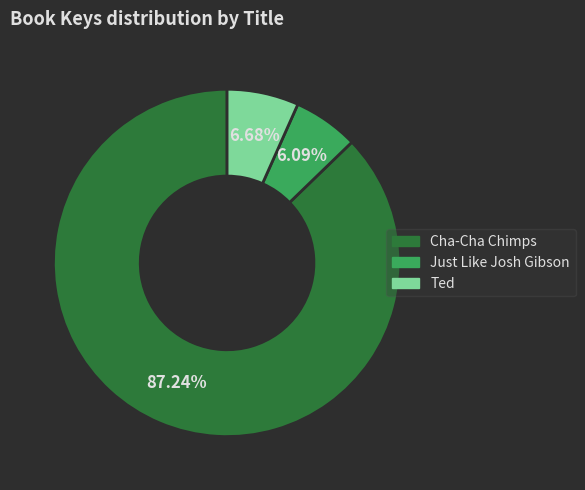

How many segments does this pie chart have?

3